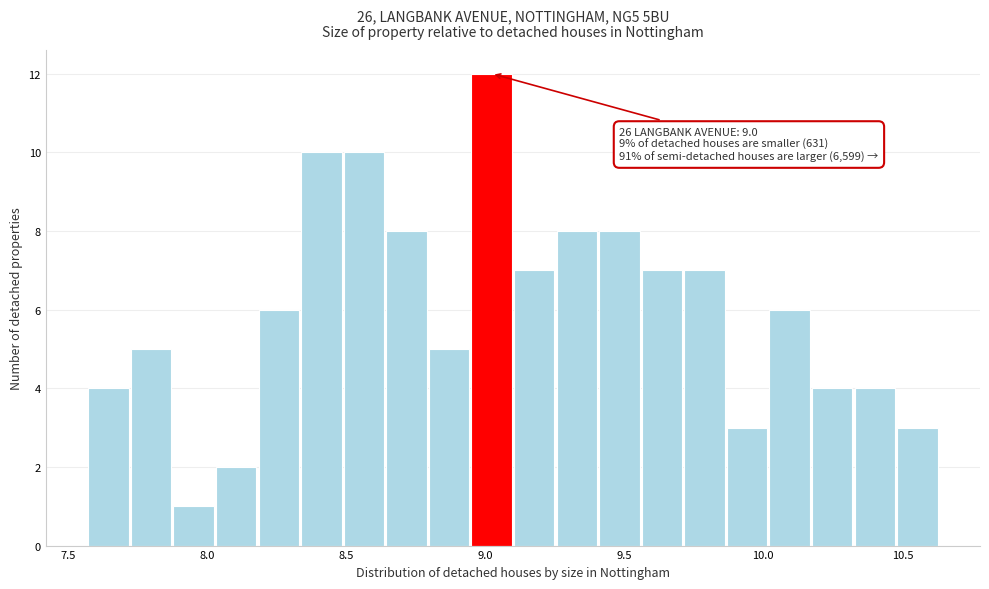

Around what value on the x-axis is the tallest bar? Give the approximate position of its centre, as read against the axis.

9.00